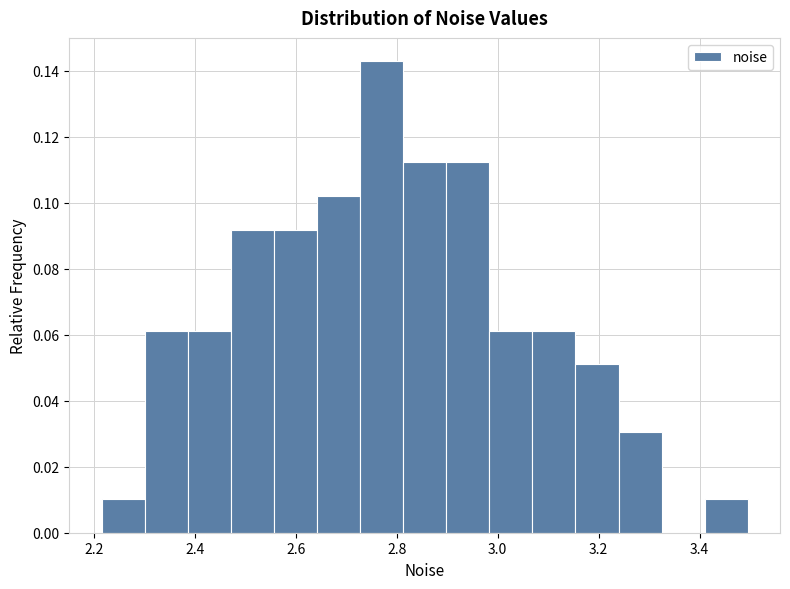

Over which range of the x-axis is the bar tallest?

2.72 to 2.82